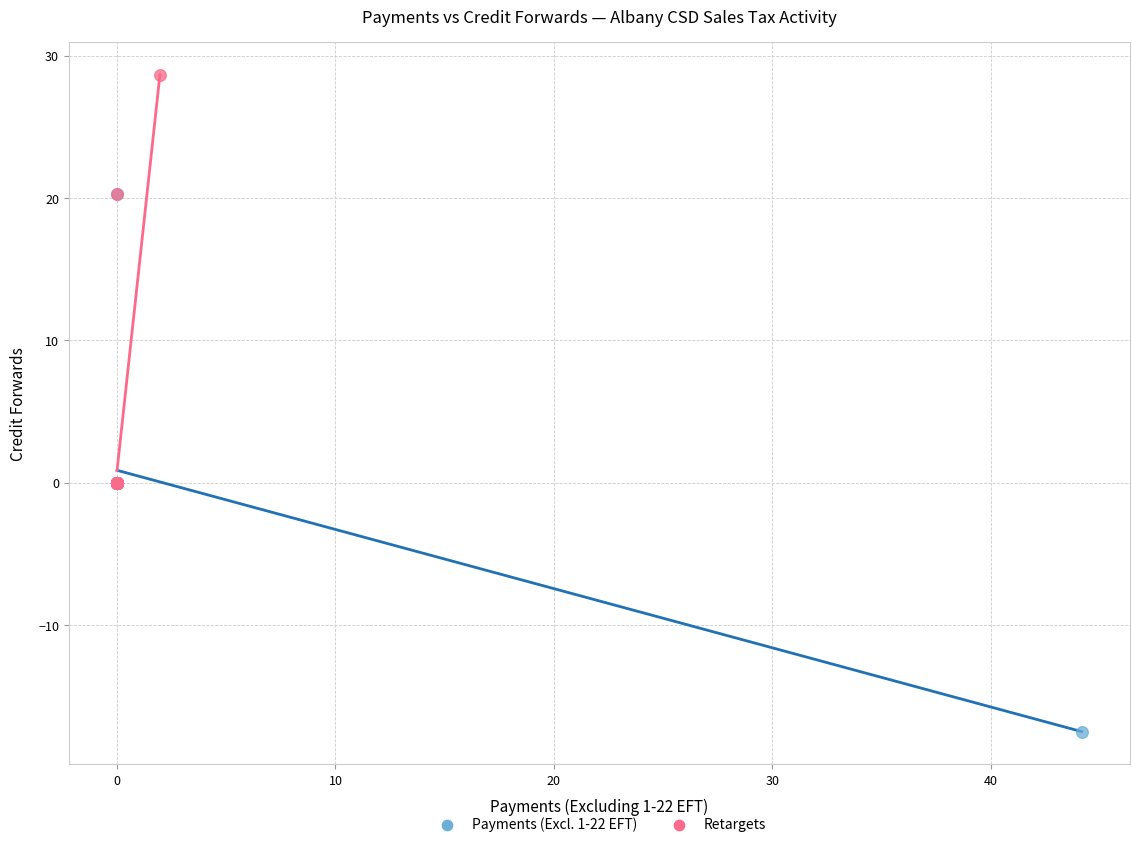

Which series has the largest Y range (max minus min)?

Payments (Excl. 1-22 EFT)